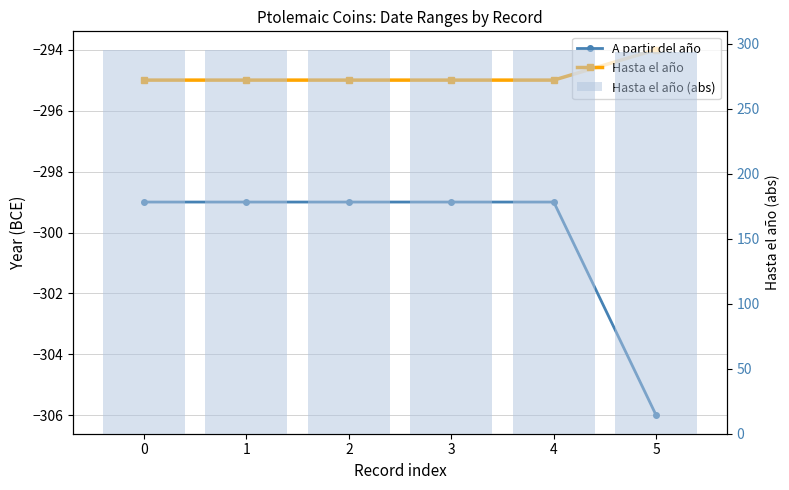

How many distinct data groups are displayed?

3